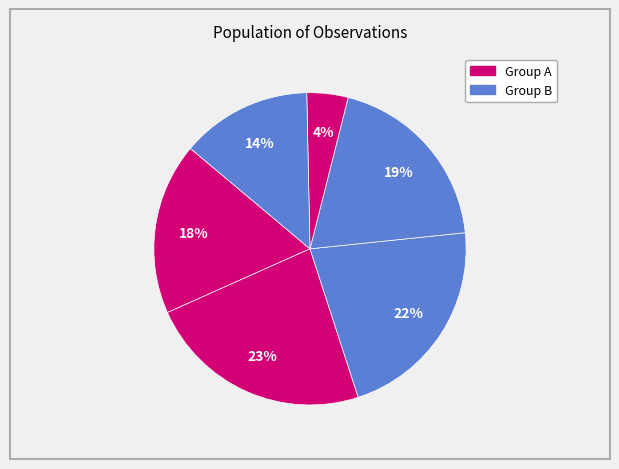

How many segments does this pie chart have?

6